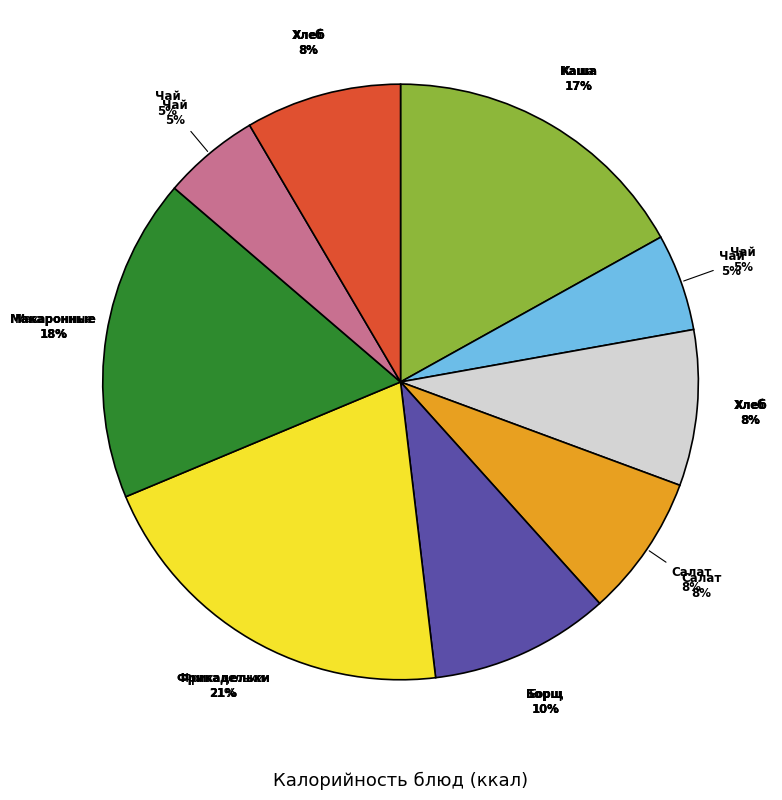

Rank the categories by value from highest to lowest.

Фрикадельки, Макаронные изделия, Каша манная, Борщ с капустой, Хлеб пшеничный (завтрак), Хлеб пшеничный (обед), Салат Удмуртский, Чай с сахаром (завтрак), Чай с сахаром (обед)